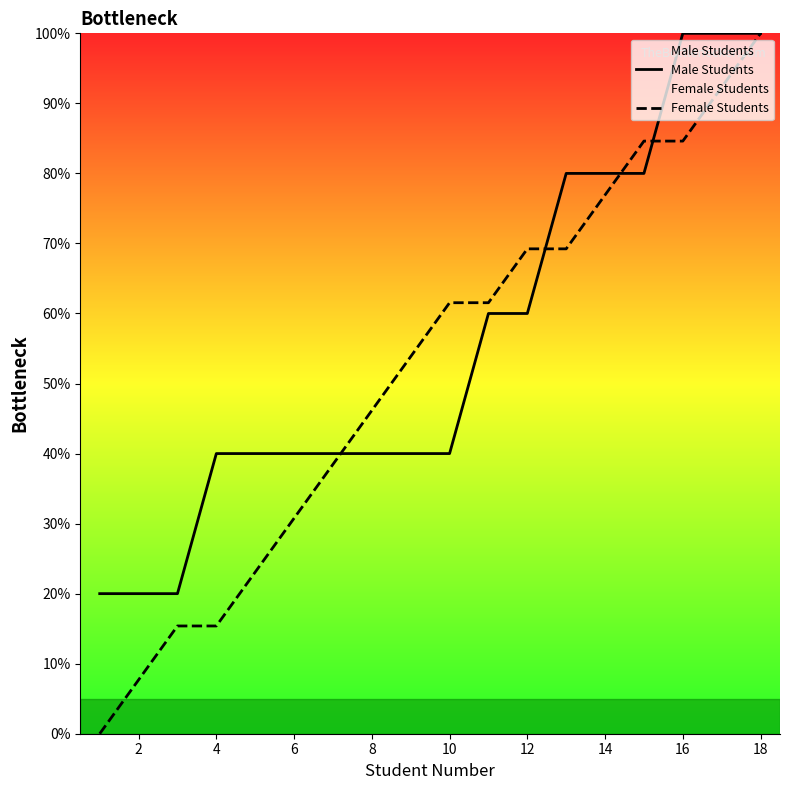

What is the maximum value for Female Students?

100.0